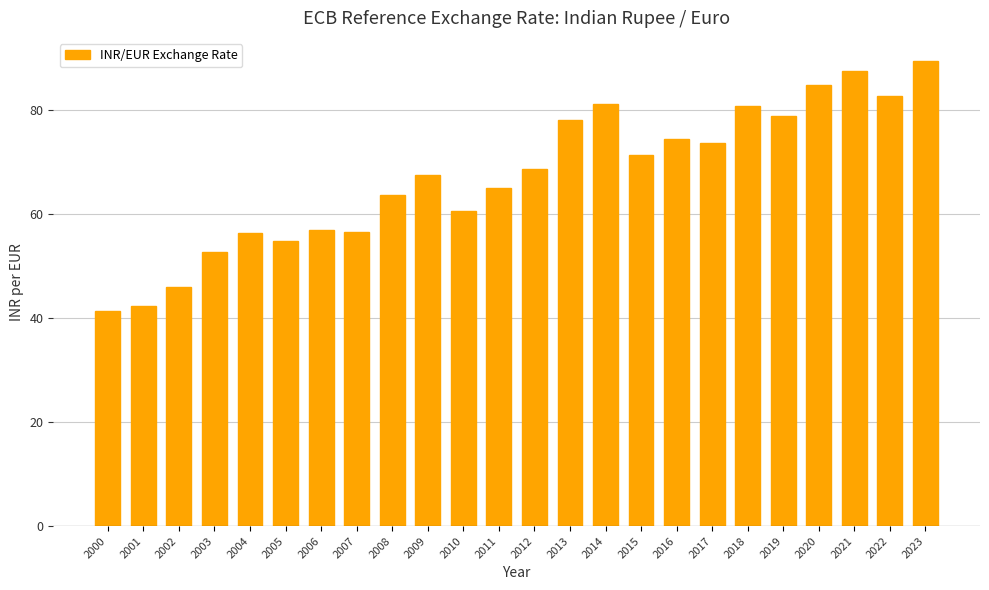

What is the difference between the values at 2007 and 2021?

31.0